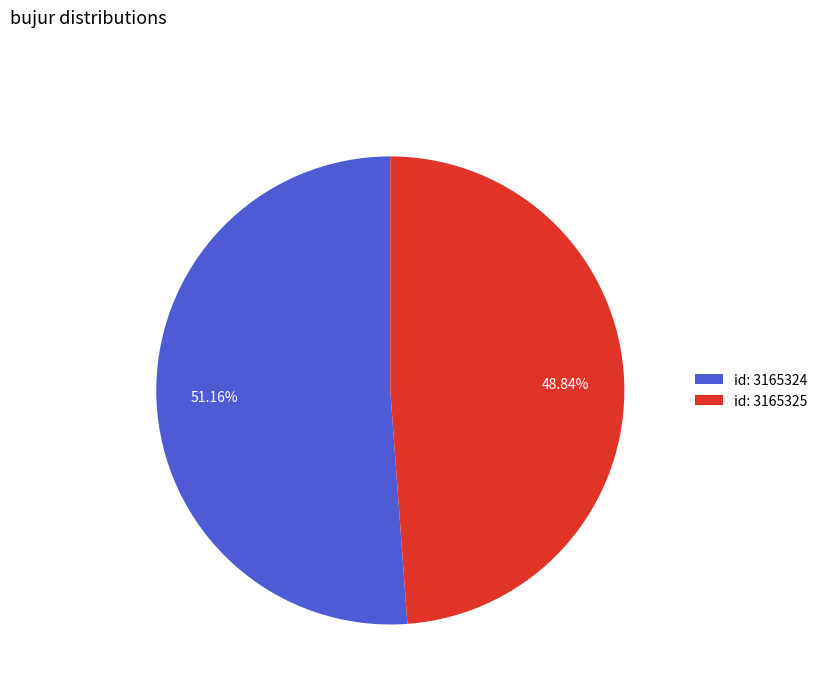

Does id: 3165325 account for over 50% of the chart?

No